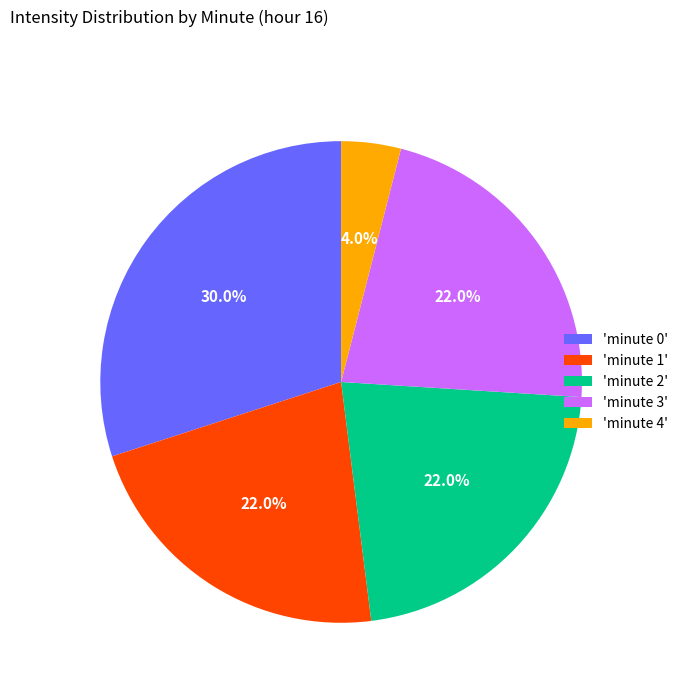

What is the largest slice in the pie chart?

'minute 0'